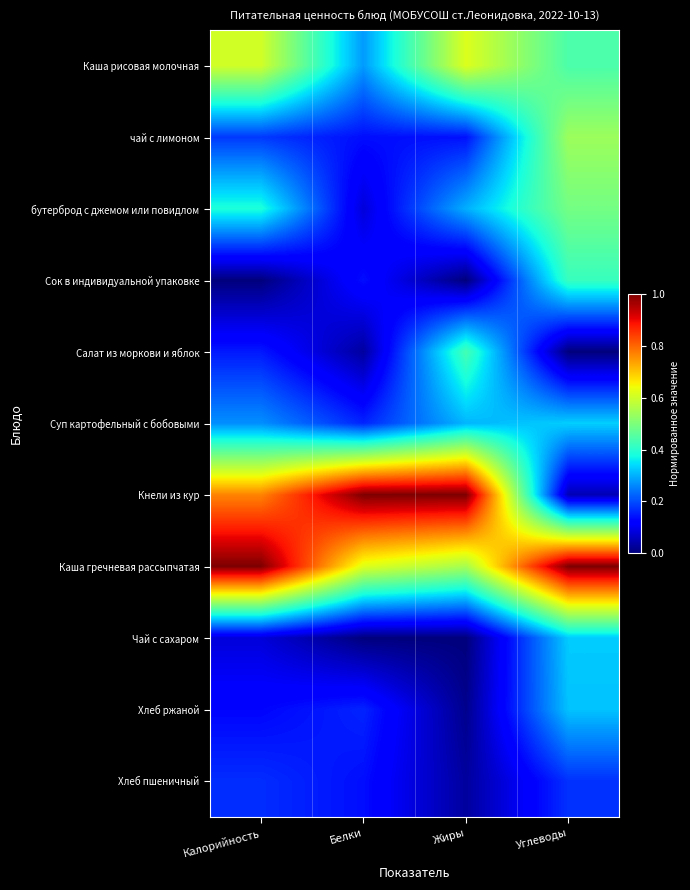

Which series has the widest spread of values?

Кнели из кур